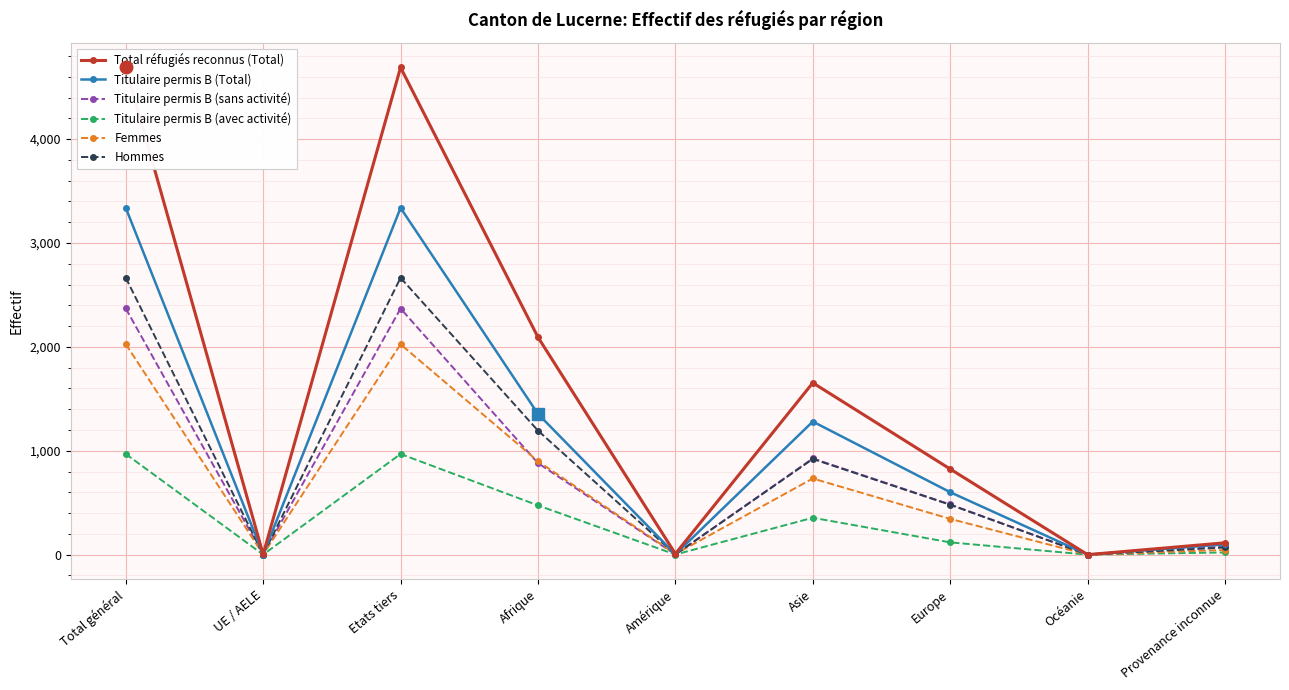

What is the sum of all Titulaire permis B (avec activité) values?

2907